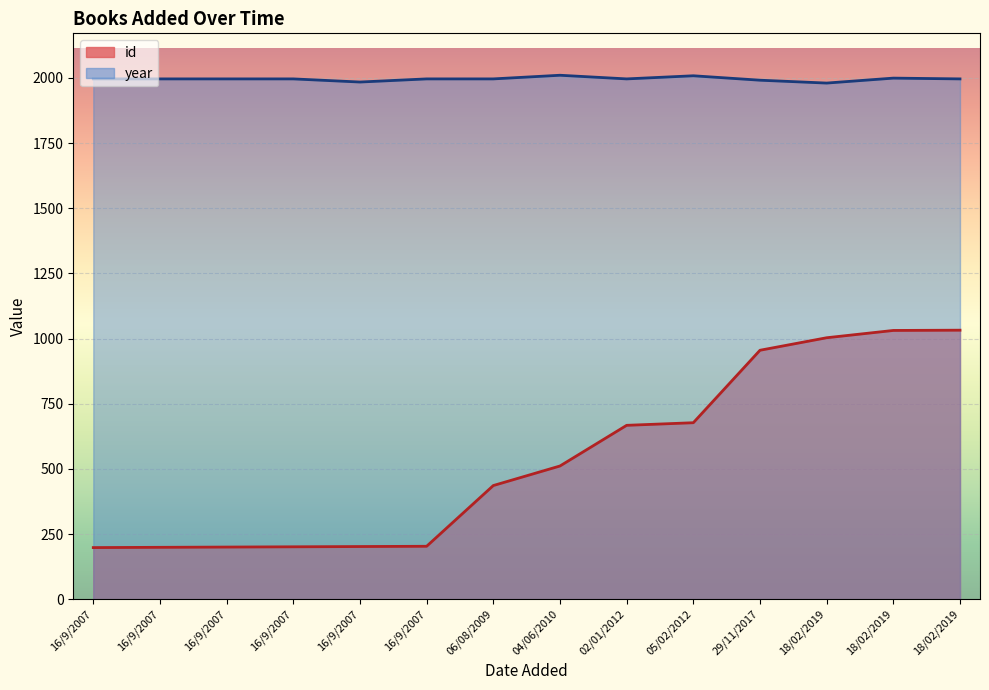

How many lines are shown in the chart?

2